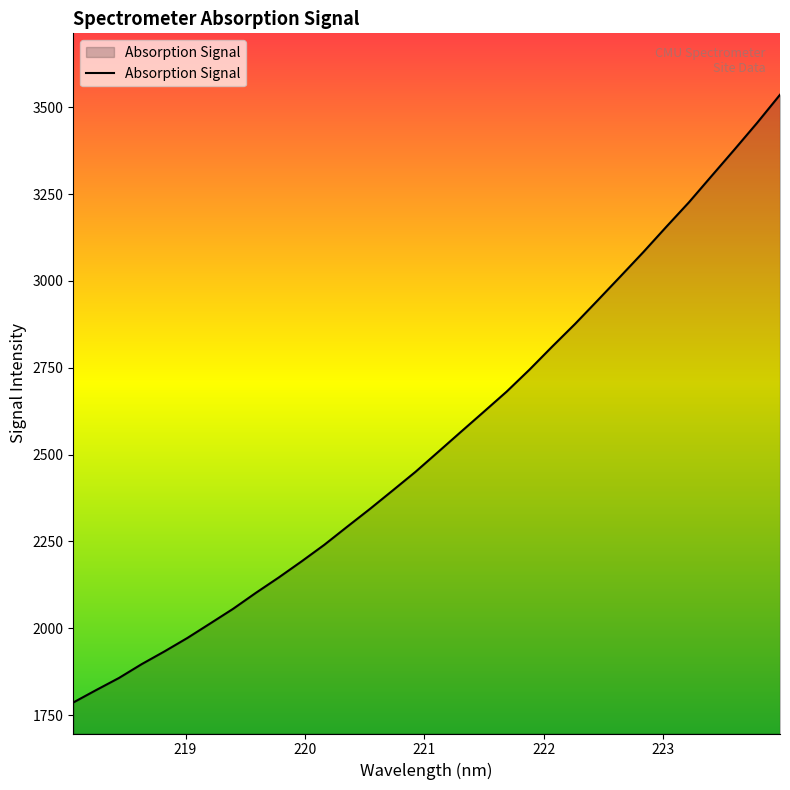

How many lines are shown in the chart?

1